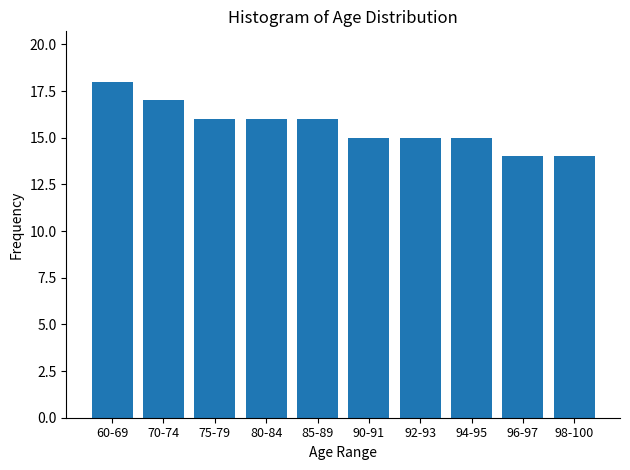

Reading right to left, transcribe all the data shown in this chart.

14	14	15	15	15	16	16	16	17	18